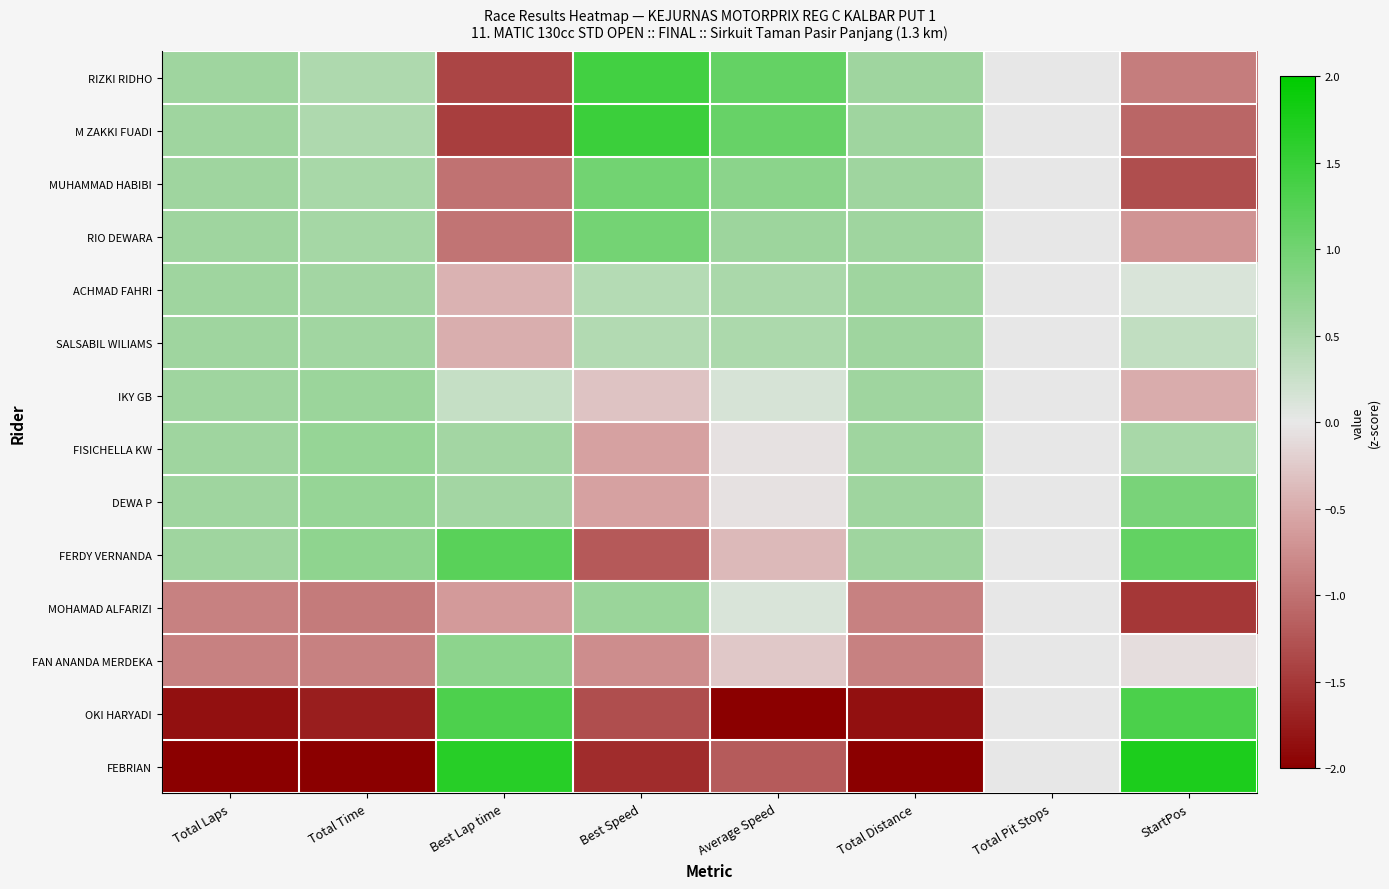

At Total Pit Stops, list the series in order from largest to smallest.

RIZKI RIDHO, M ZAKKI FUADI, MUHAMMAD HABIBI, RIO DEWARA, ACHMAD FAHRI, SALSABIL WILIAMS, IKY GB, FISICHELLA KW, DEWA P, FERDY VERNANDA, MOHAMAD ALFARIZI, FAN ANANDA MERDEKA, OKI HARYADI, FEBRIAN